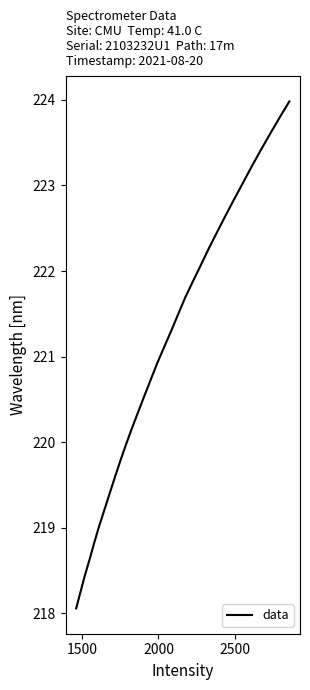

What is the difference between the maximum and minimum values?

5.9